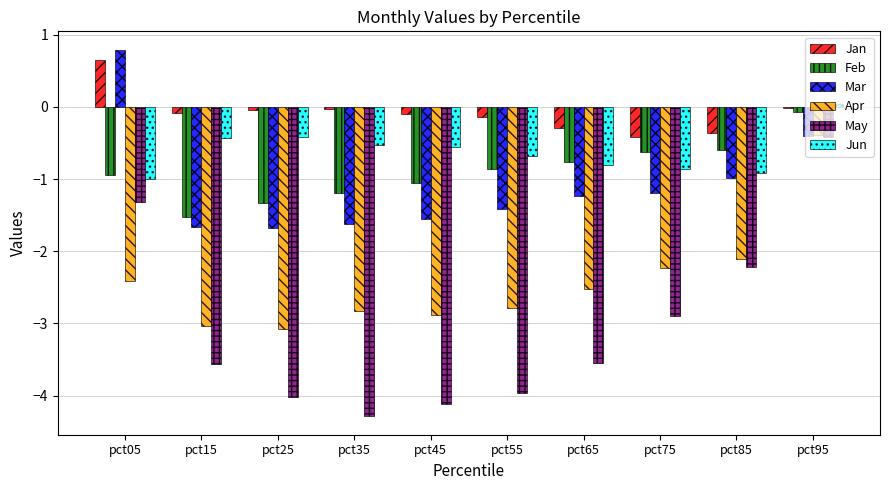

At which label does May reach its peak?

pct95